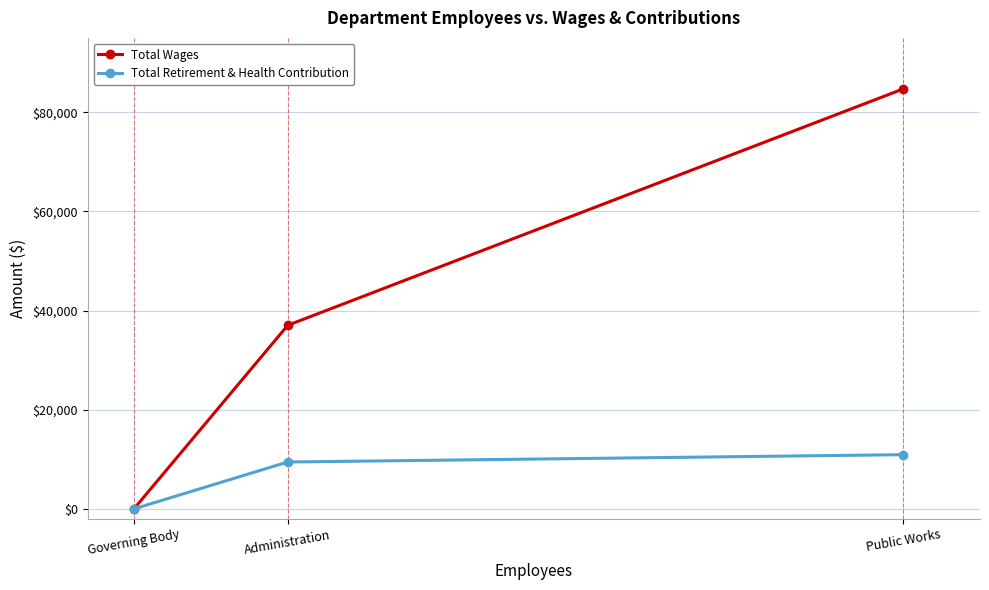

Which series has the largest total across all categories?

Total Wages